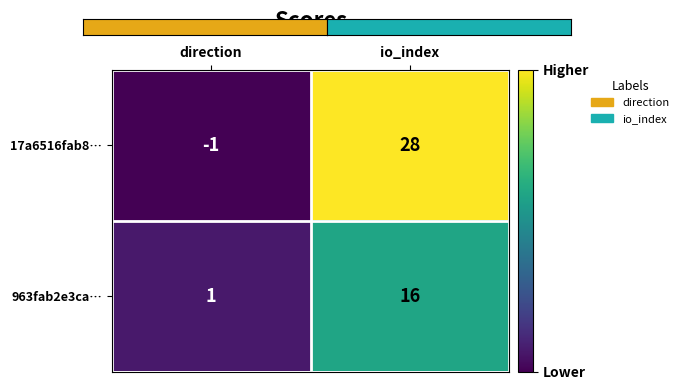

Which series changed the most between direction and io_index?

17a6516fab8…